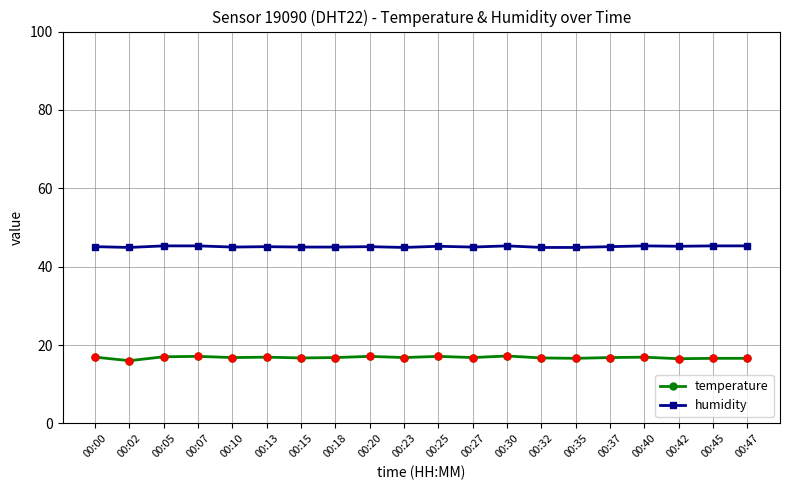

What are all the series names shown in the legend?

temperature, humidity